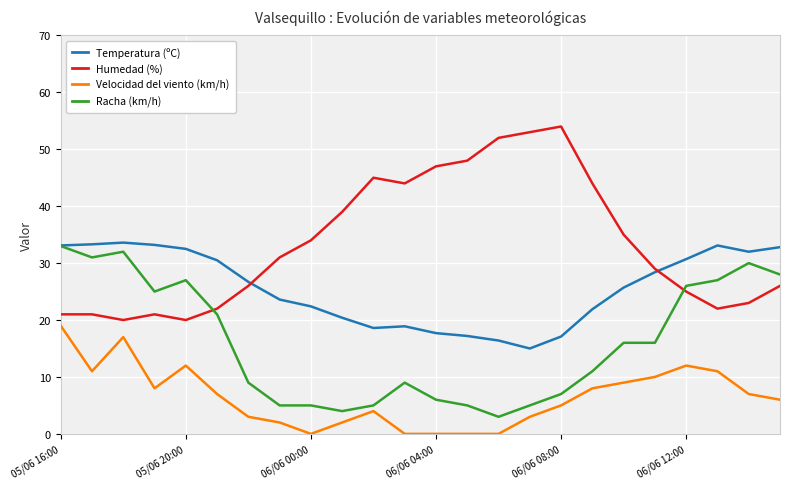

Rank the series by their average value, from highest to lowest.

Humedad (%), Temperatura (ºC), Racha (km/h), Velocidad del viento (km/h)